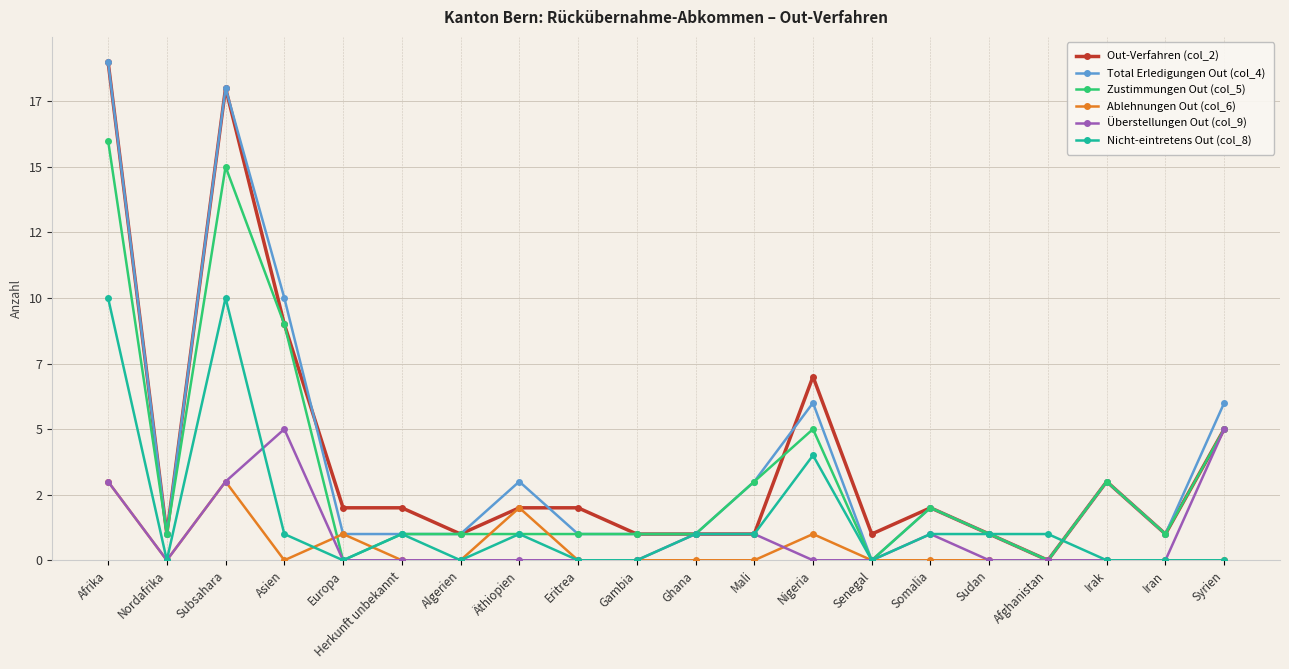

Is this an area chart (filled region under the line)?

No